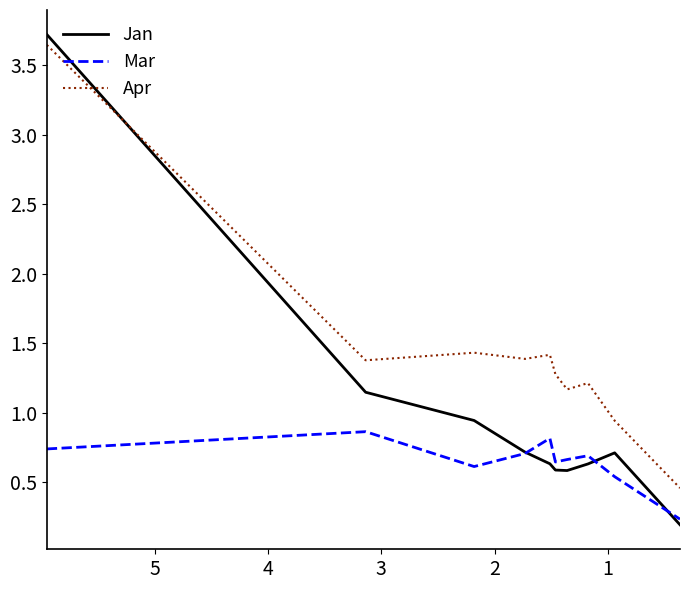

Which series has the largest total across all categories?

Apr